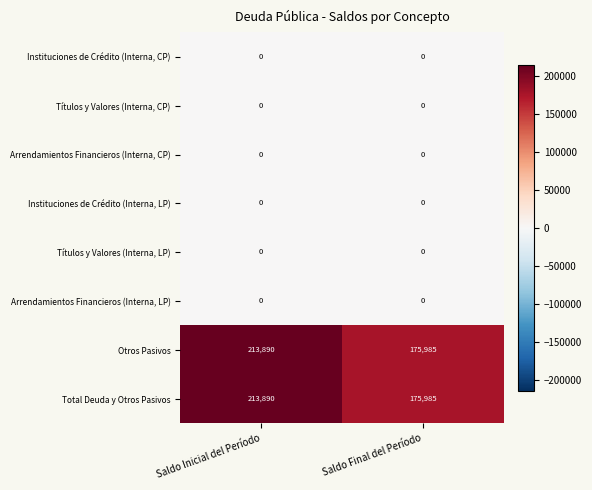

Reading right to left, list all the values displayed in this chart.

Instituciones de Crédito (Interna, CP): Saldo Final del Período=0	Saldo Inicial del Período=0
Títulos y Valores (Interna, CP): Saldo Final del Período=0	Saldo Inicial del Período=0
Arrendamientos Financieros (Interna, CP): Saldo Final del Período=0	Saldo Inicial del Período=0
Instituciones de Crédito (Interna, LP): Saldo Final del Período=0	Saldo Inicial del Período=0
Títulos y Valores (Interna, LP): Saldo Final del Período=0	Saldo Inicial del Período=0
Arrendamientos Financieros (Interna, LP): Saldo Final del Período=0	Saldo Inicial del Período=0
Otros Pasivos: Saldo Final del Período=175985	Saldo Inicial del Período=213890
Total Deuda y Otros Pasivos: Saldo Final del Período=175985	Saldo Inicial del Período=213890